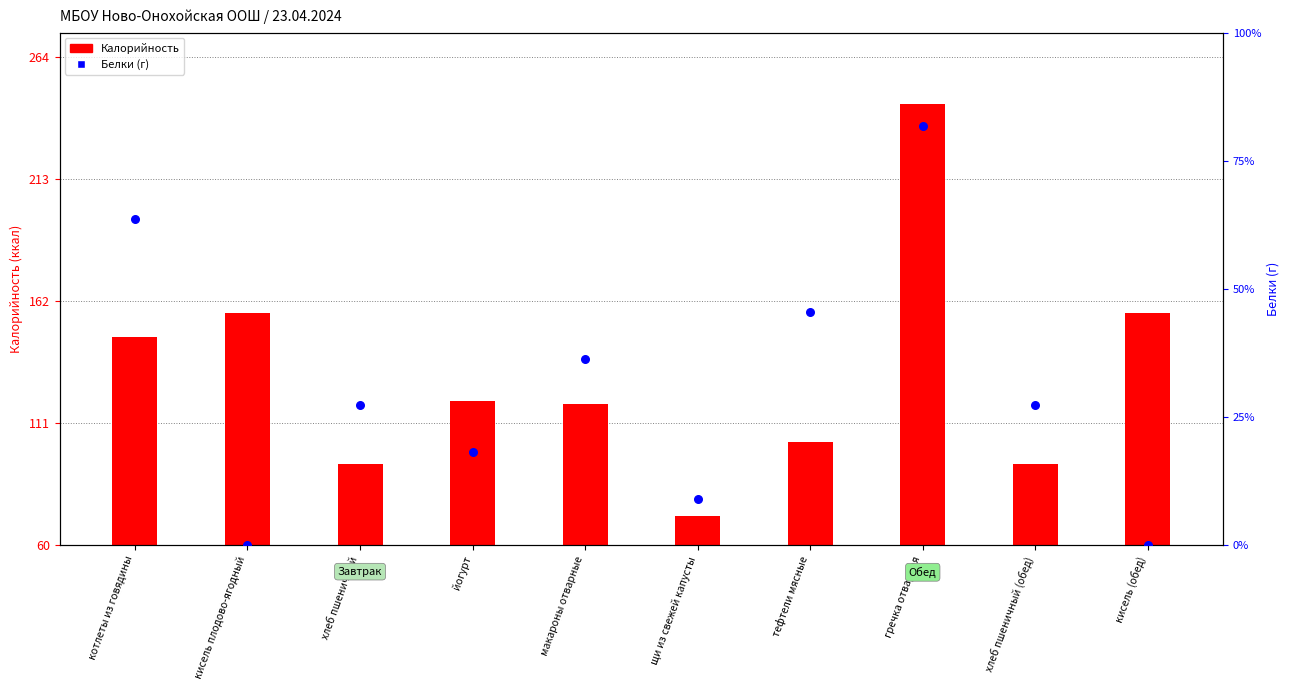

Which series has the largest Y range (max minus min)?

Калорийность